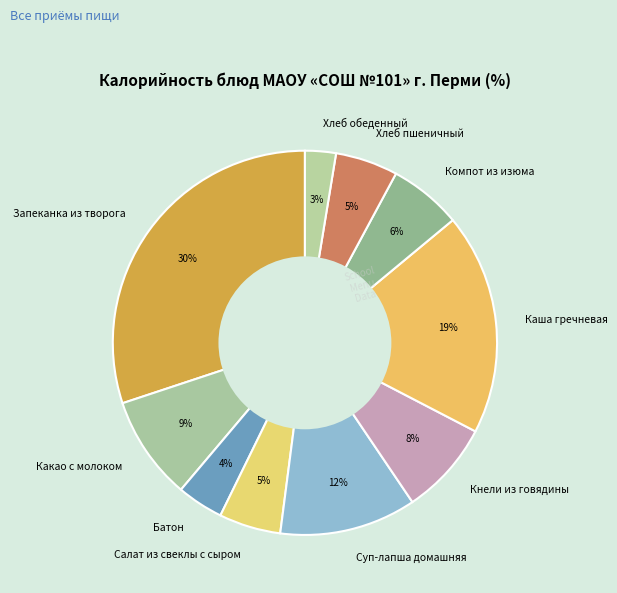

Is the sum of Суп-лапша домашняя and Хлеб пшеничный greater than half?

No